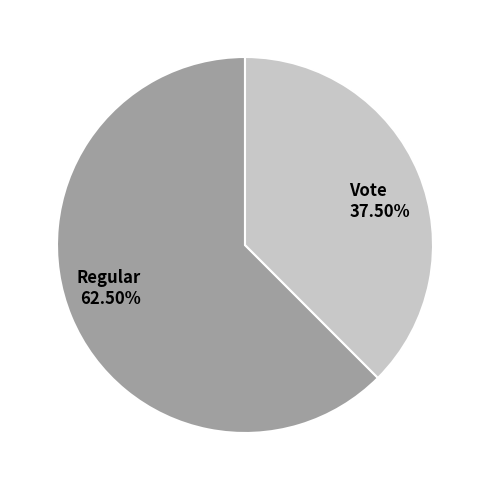

To the nearest percent, what is the difference between the Regular and Vote slice percentages?

25%